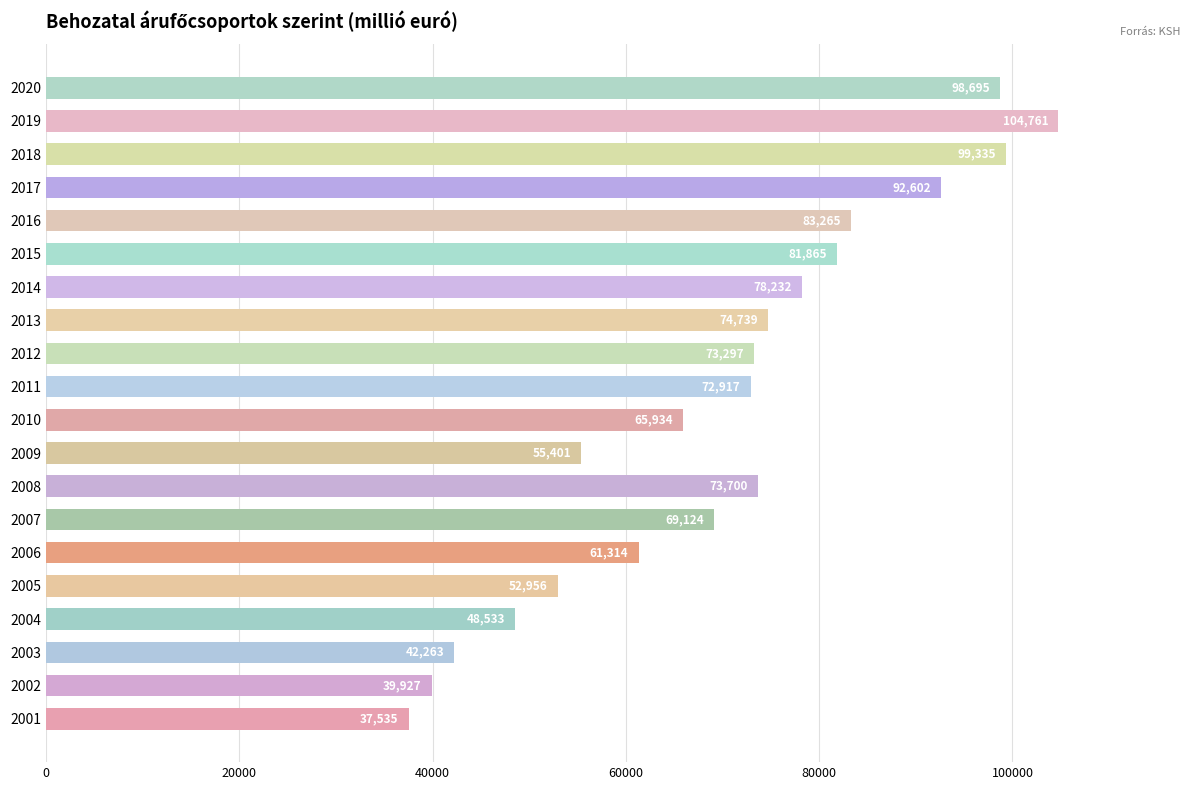

Count the number of data series in this chart.

1